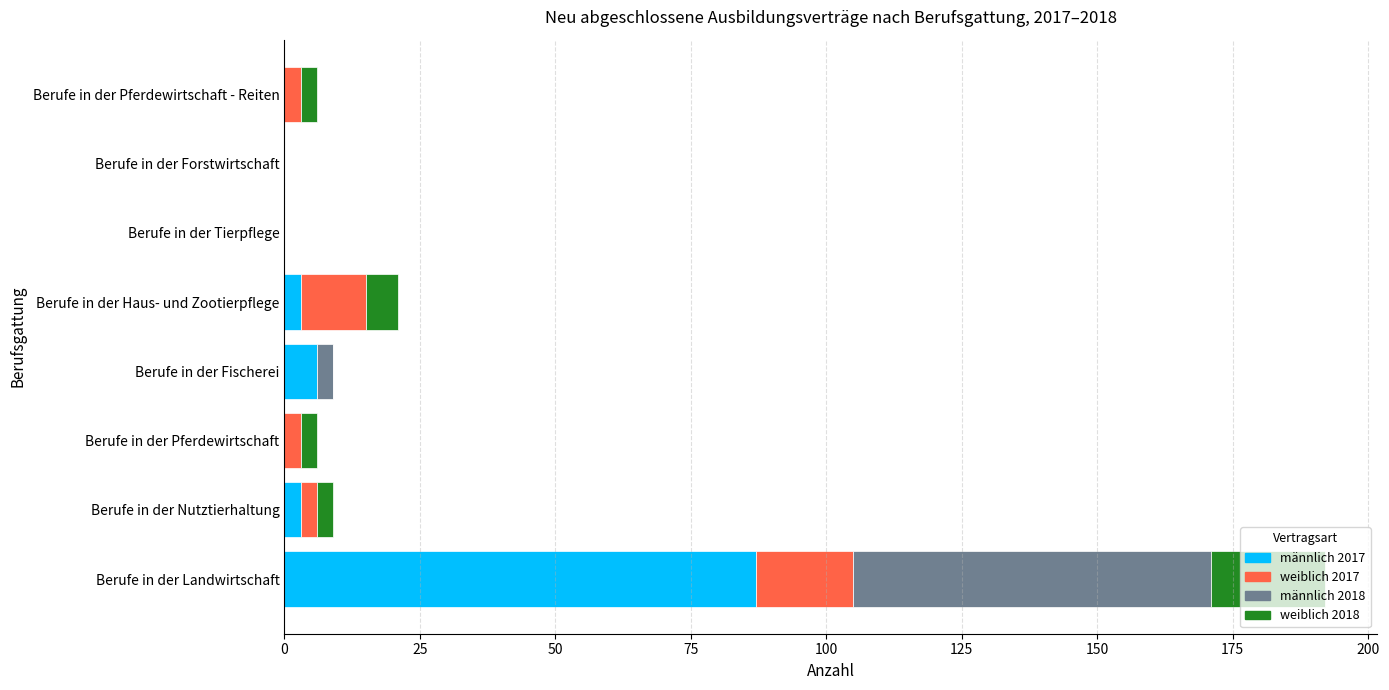

What is the maximum value for männlich 2017?

87